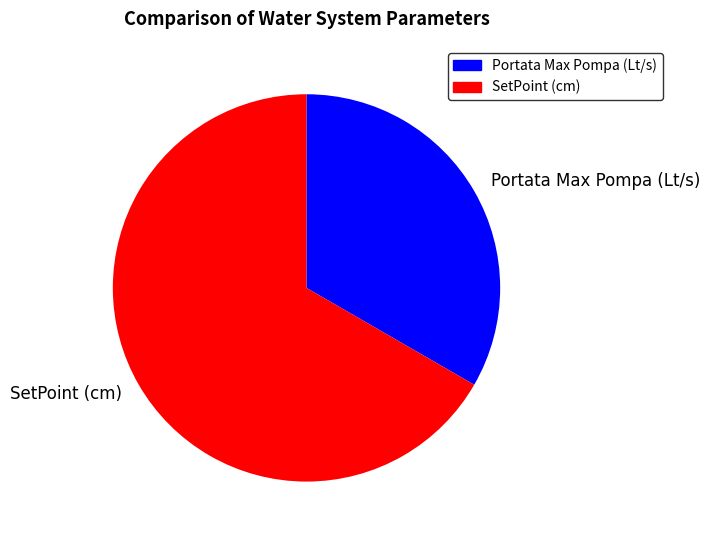

How many segments does this pie chart have?

2